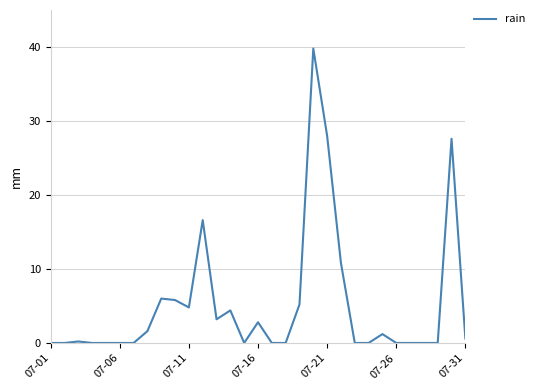

What is the greatest value displayed?

39.8